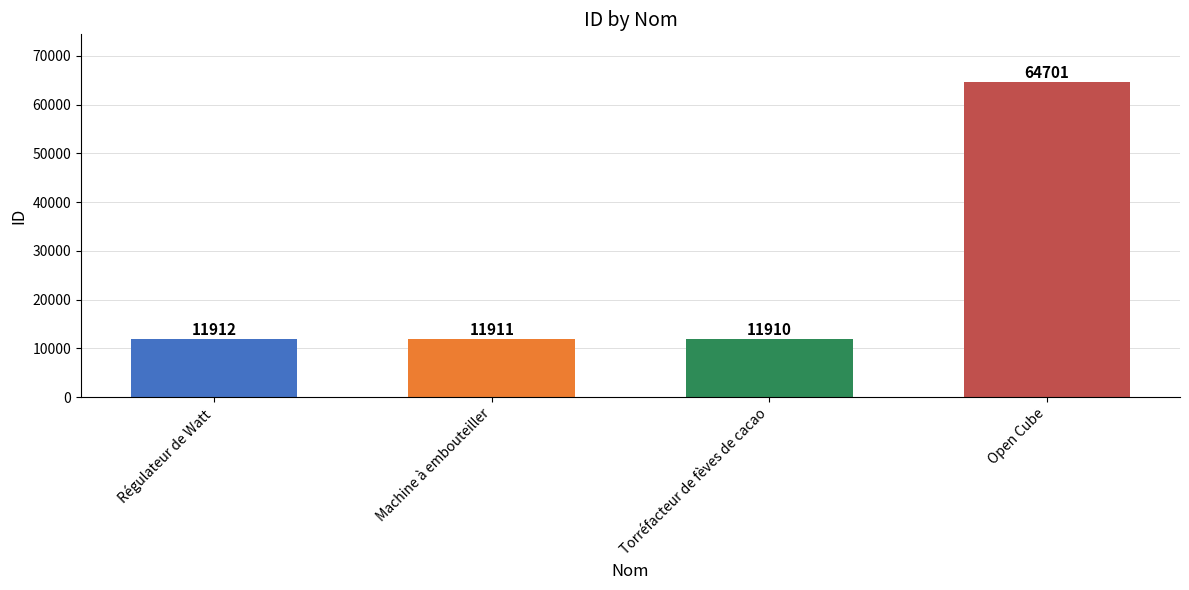

What is the sum of all values?

100434